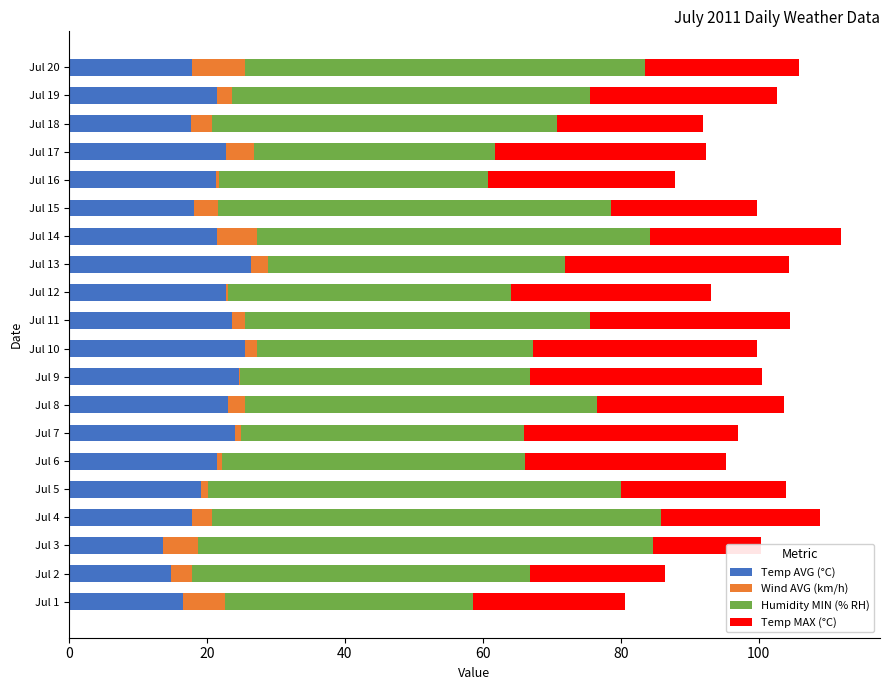

Which series has the widest spread of values?

Humidity MIN (% RH)